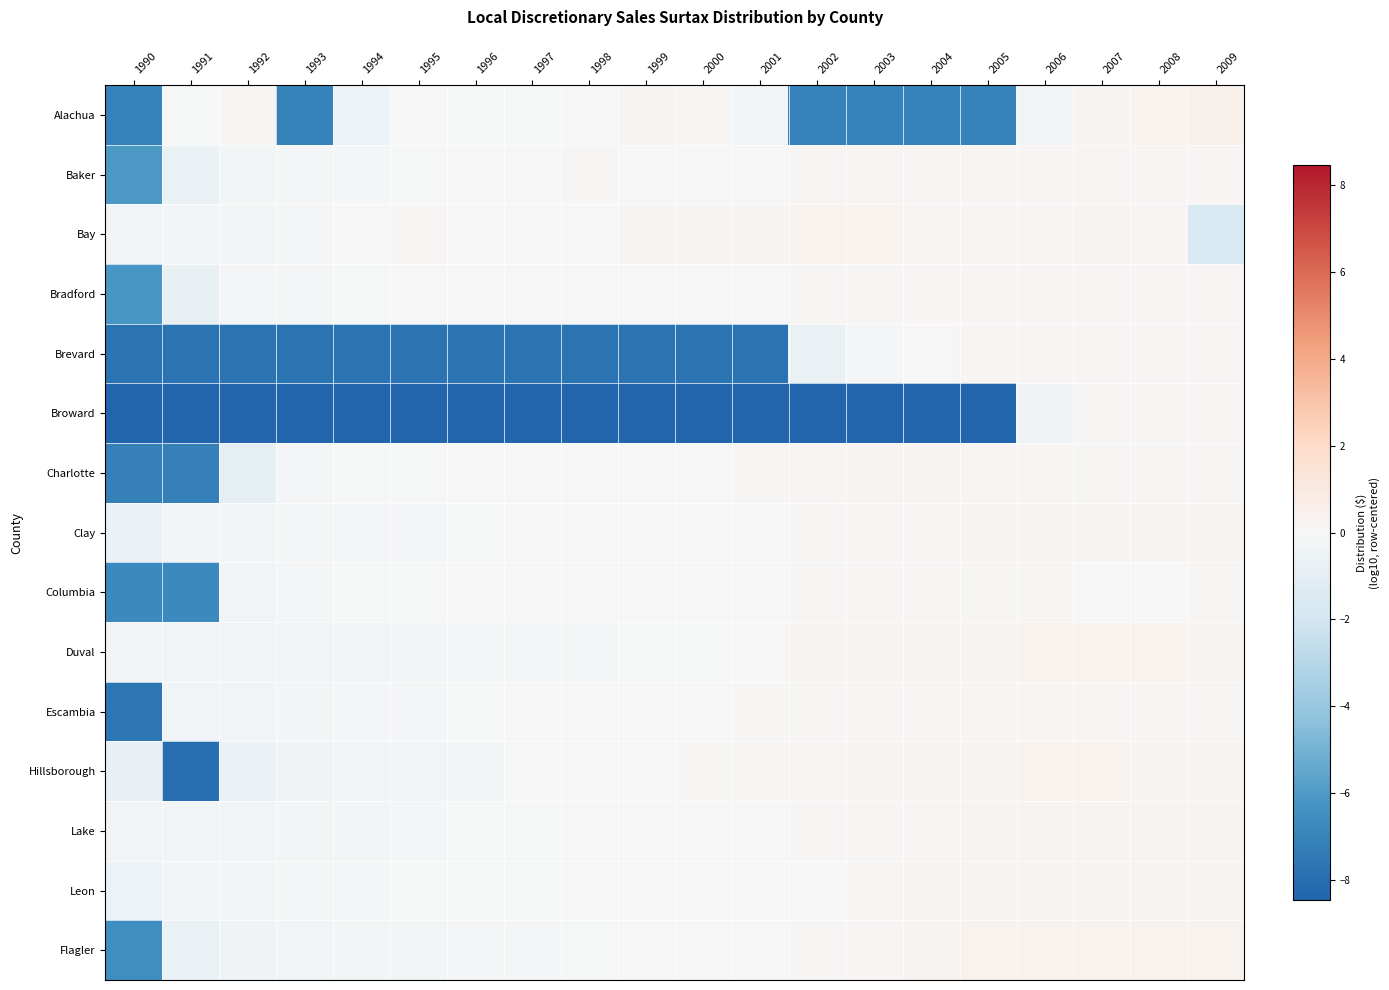

What is the total value across all series at 2003?

-13.7